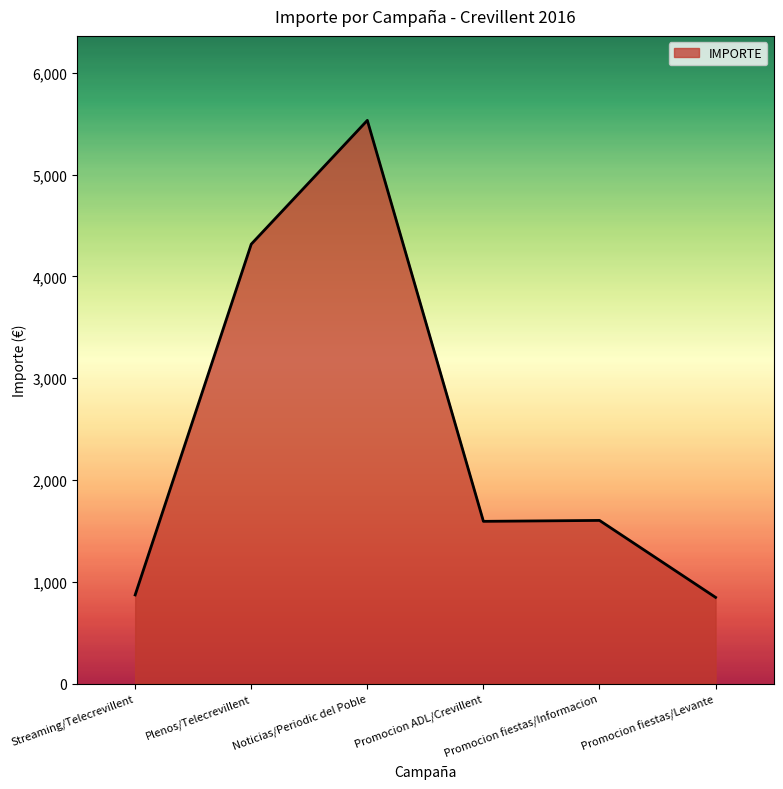

What is the difference between the second highest and minimum values?

3470